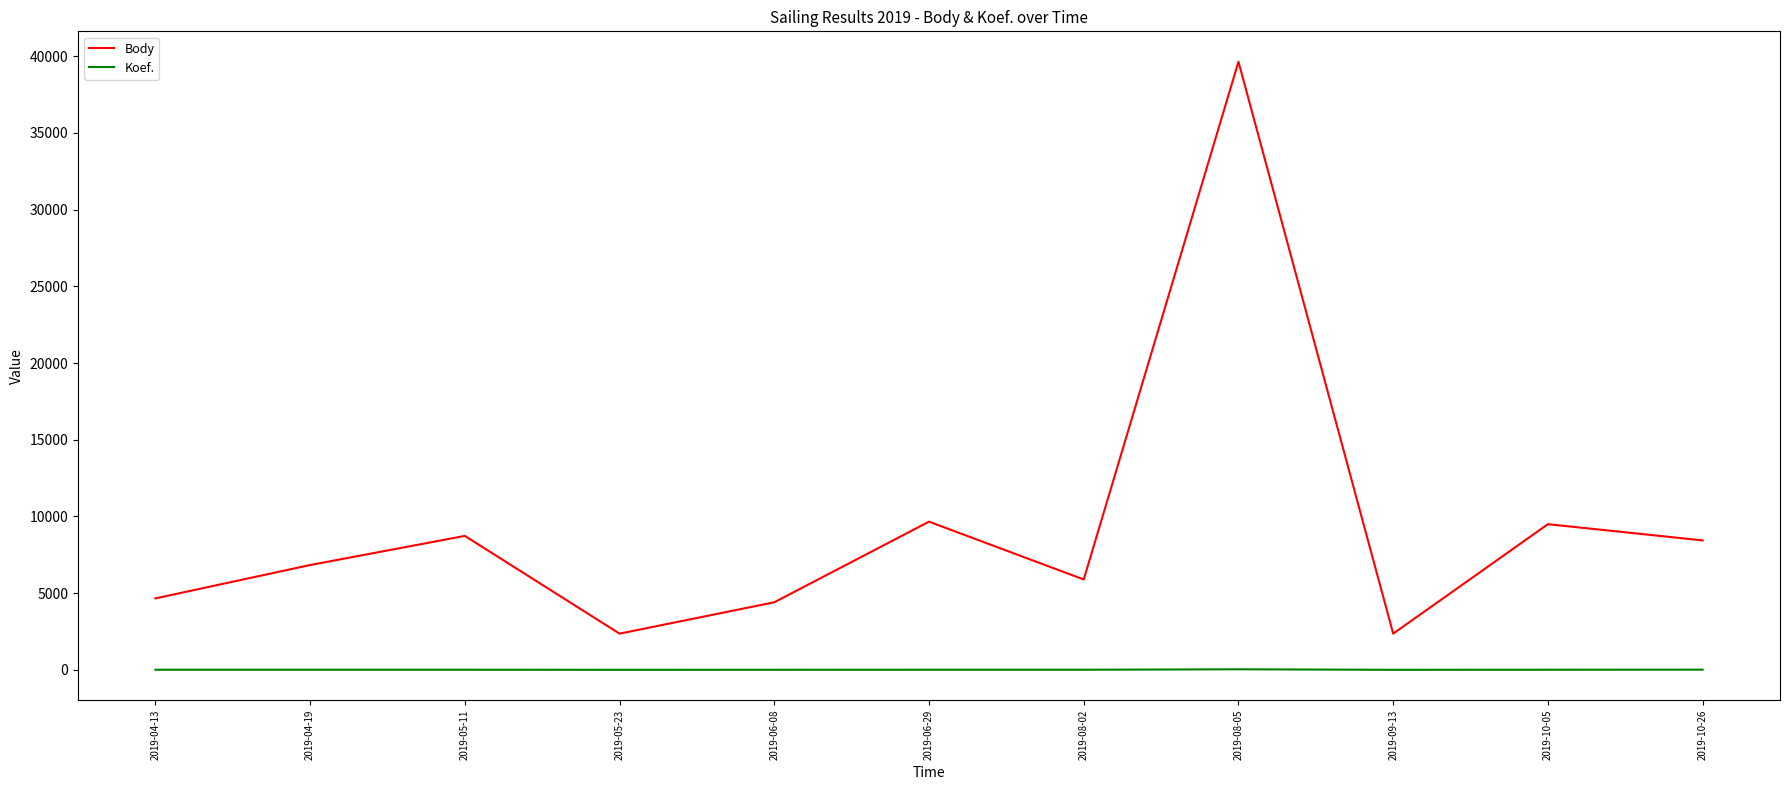

The value of Koef. at 2019-08-05 is 36. True or false?

True